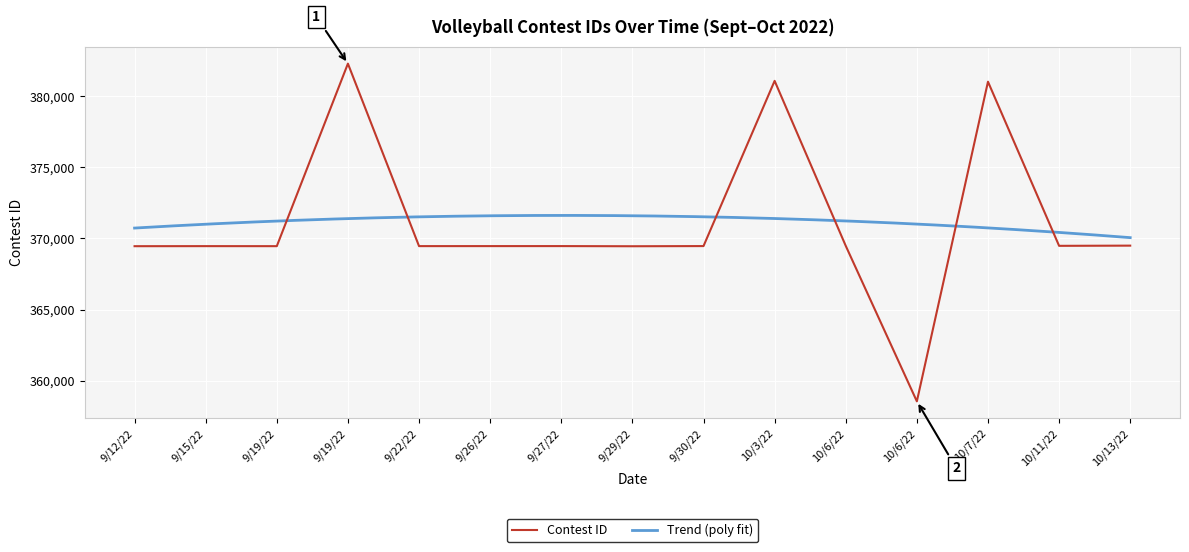

How many points are lower than both their immediate neighbors (excluding endpoints)?

5